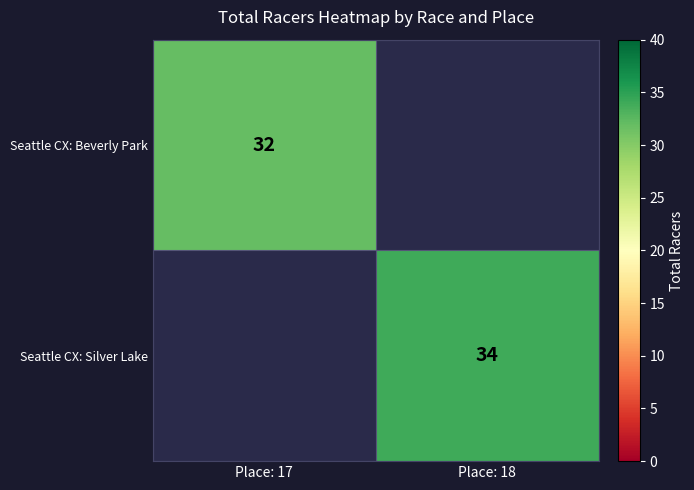

At how many categories does at least one series exceed 33?

1